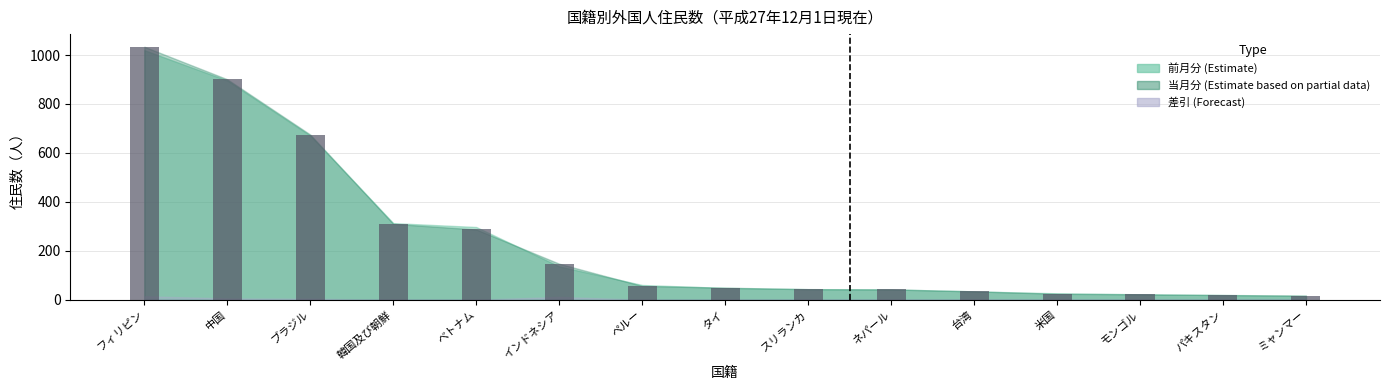

The chart shows a value of 24 at 米国. True or false?

True